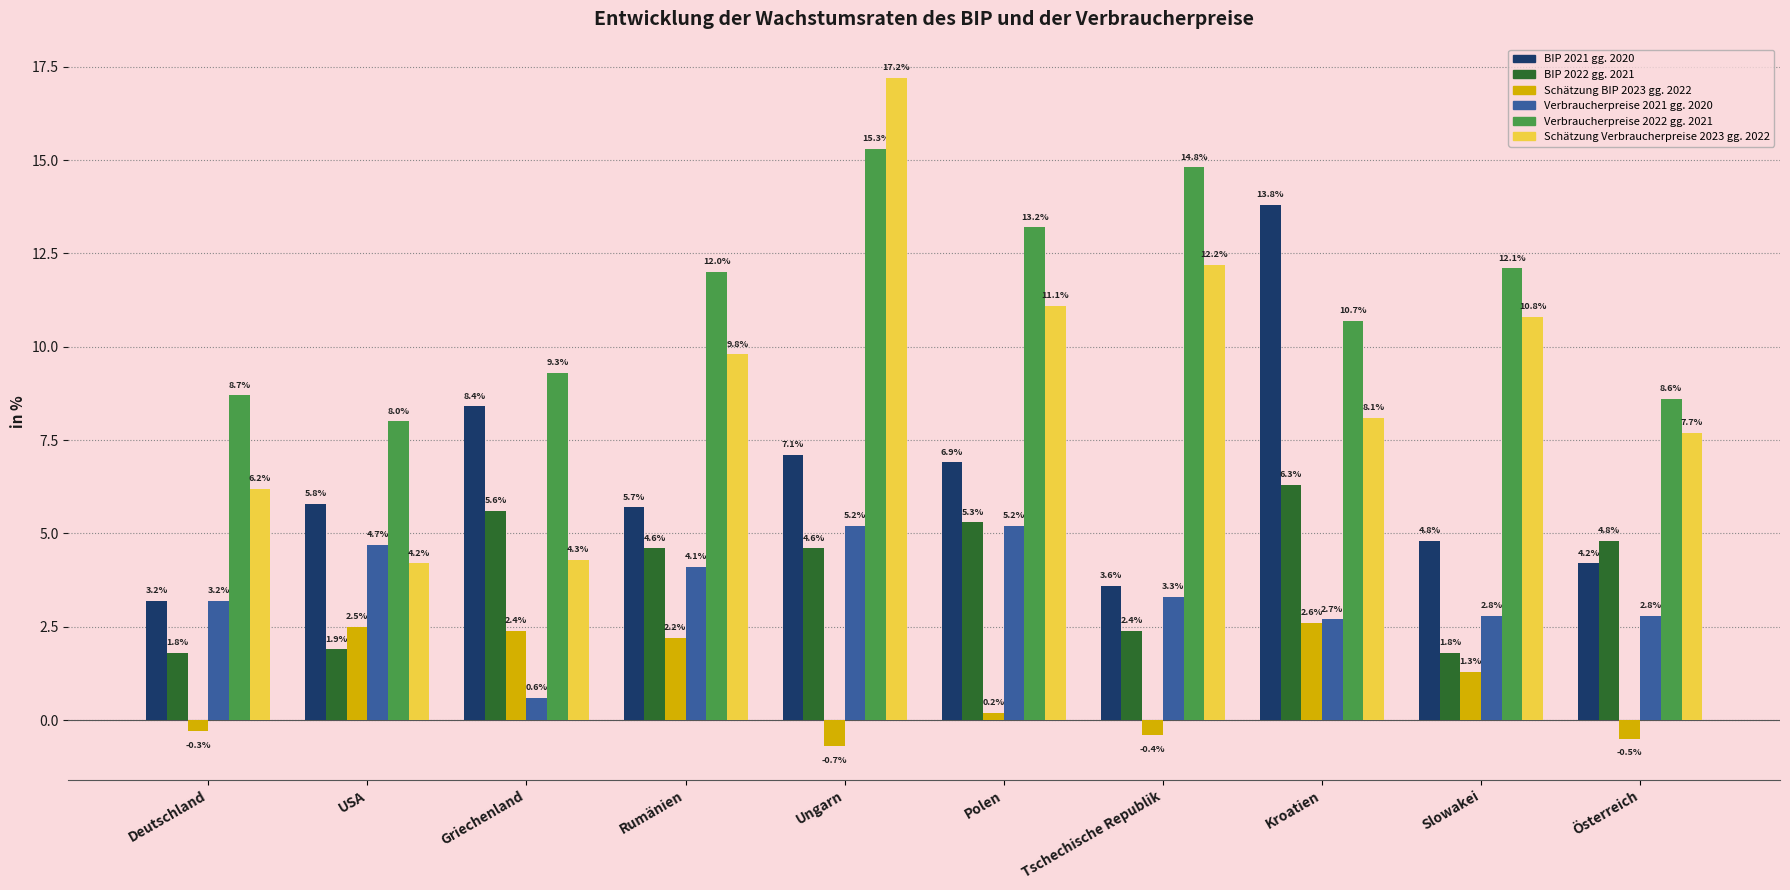

How many positive values does the Schätzung BIP 2023 gg. 2022 series have?

6